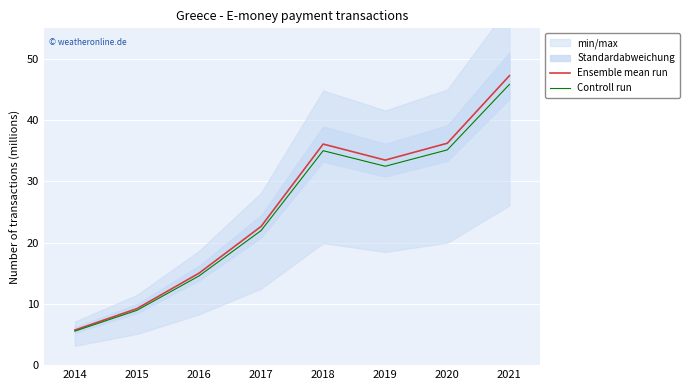

Reading left to right, what are all the values shown in this chart?

Ensemble mean run: 2014=5.7	2015=9.2	2016=15.0	2017=22.7	2018=36.1	2019=33.5	2020=36.2	2021=47.3
Controll run: 2014=5.6	2015=9.0	2016=14.6	2017=22.0	2018=35.0	2019=32.5	2020=35.2	2021=45.8